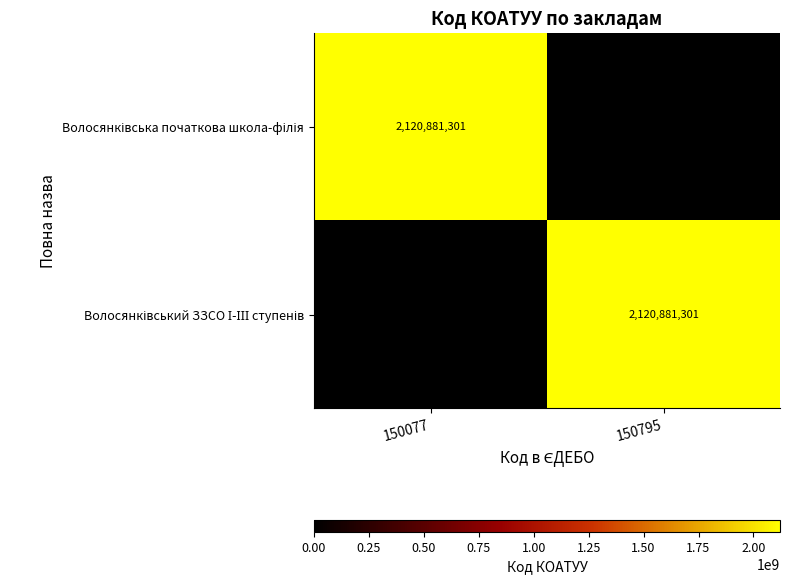

Count the number of data series in this chart.

2